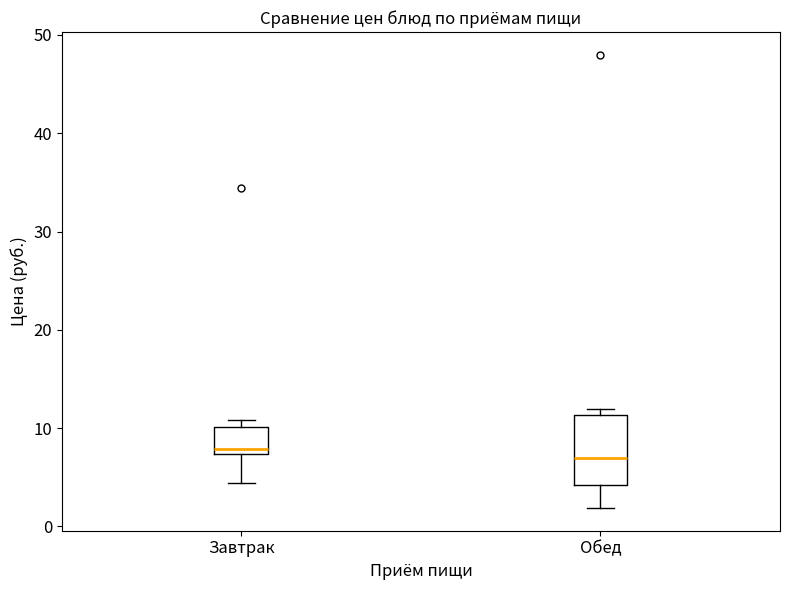

Which box is the tallest, from its lower edge to its upper edge?

Обед